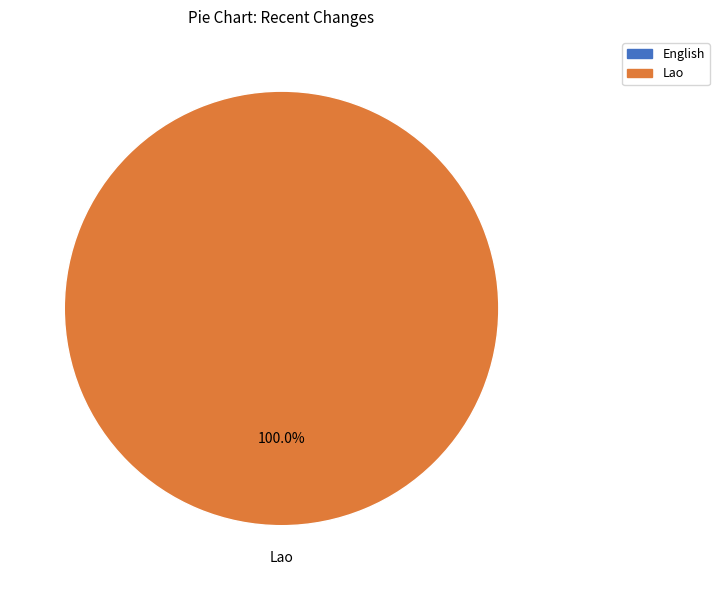

To the nearest percent, what is the average slice percentage?

50%